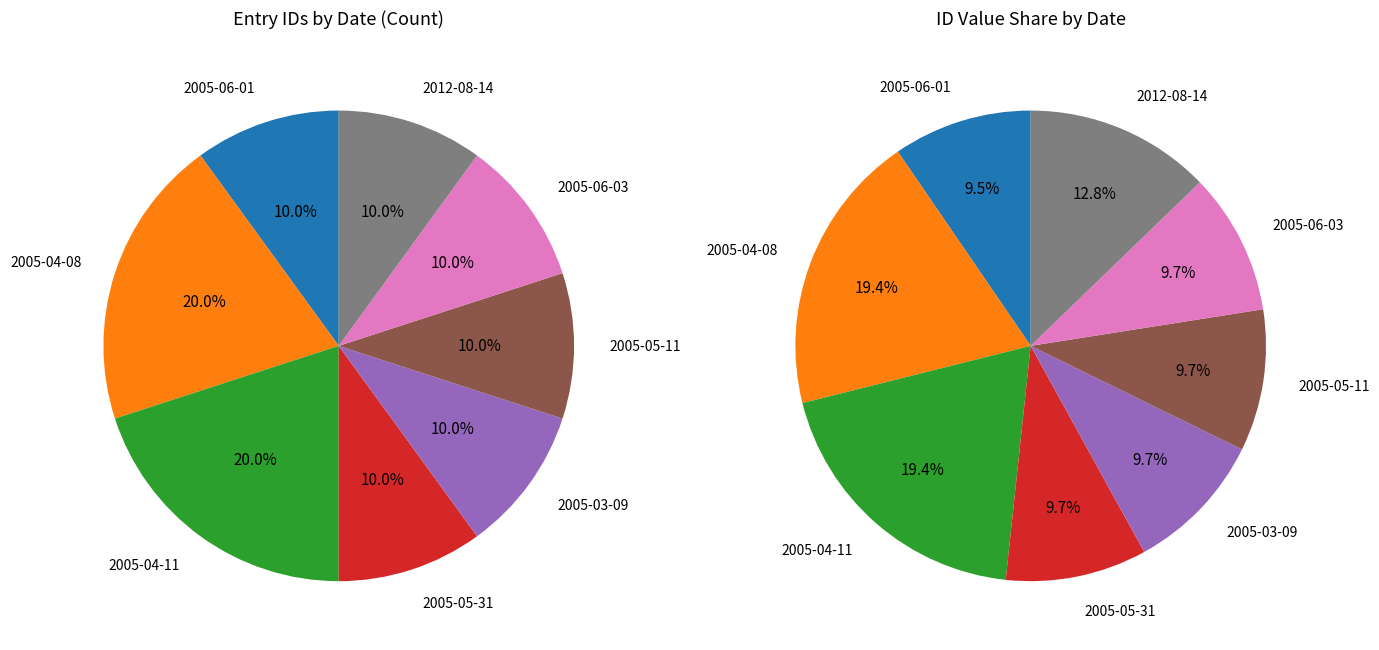

What is the ratio of the value at 2005-05-11 to the value at 2012-08-14?

0.8